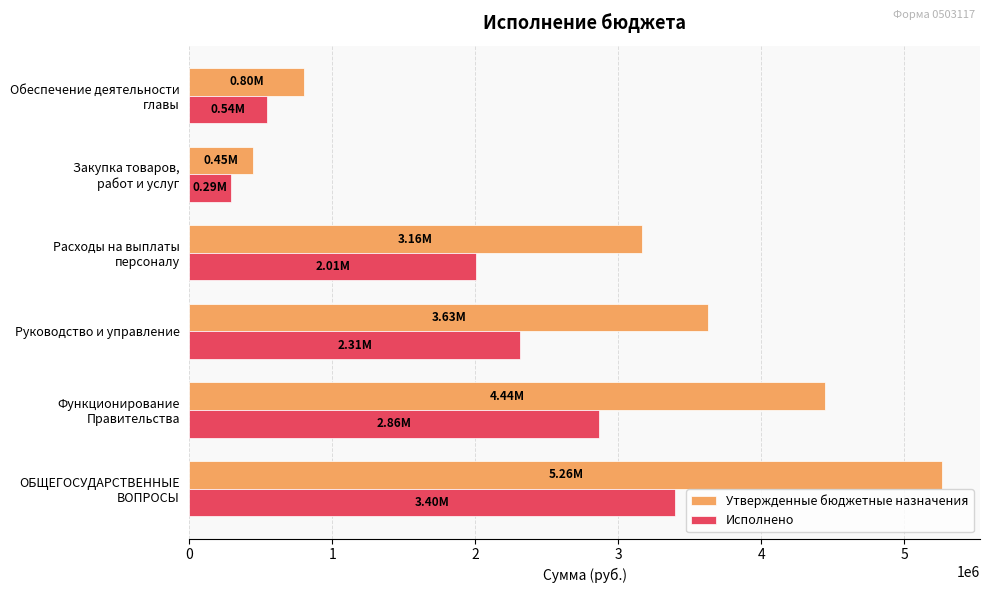

What is the difference between the maximum and minimum values in the Утвержденные бюджетные назначения series?

4817955.7